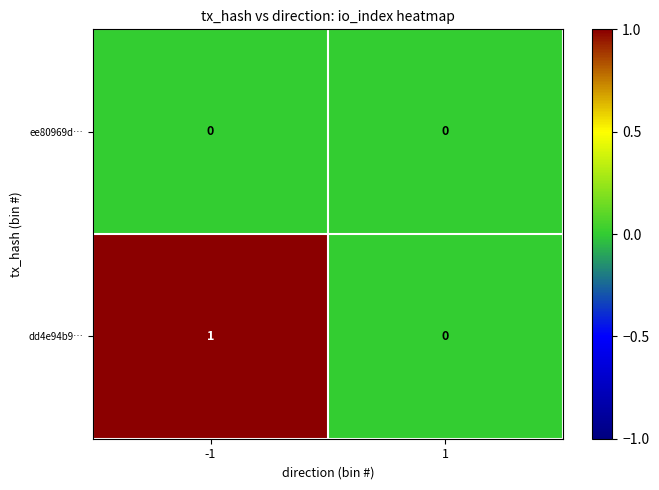

Which series changed the most between -1 and 1?

dd4e94b9…